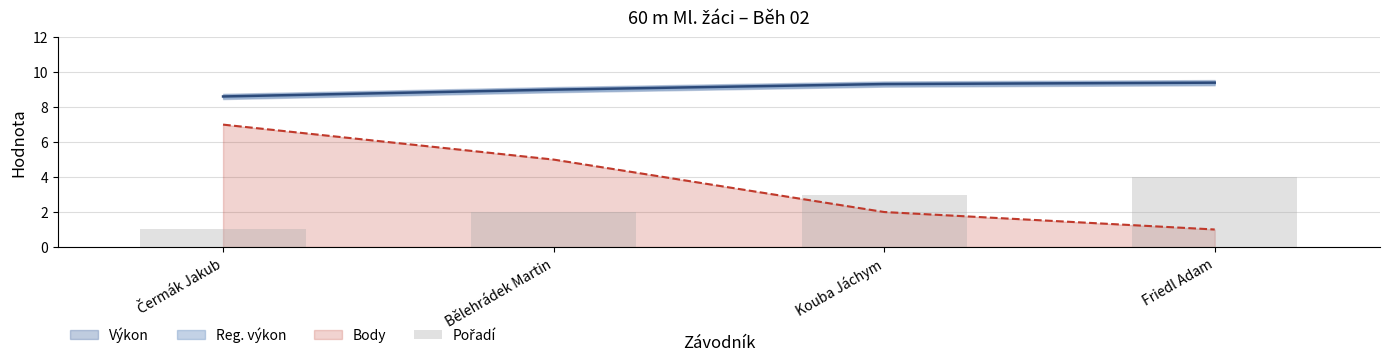

Are the bars horizontal?

No